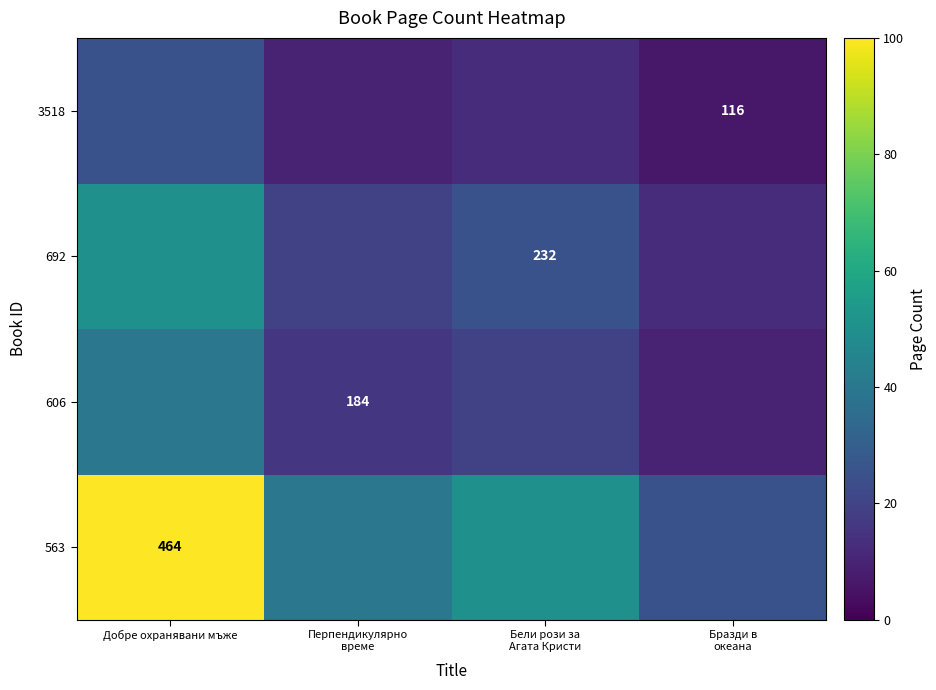

What is the lowest value of the 692 series?

12.5